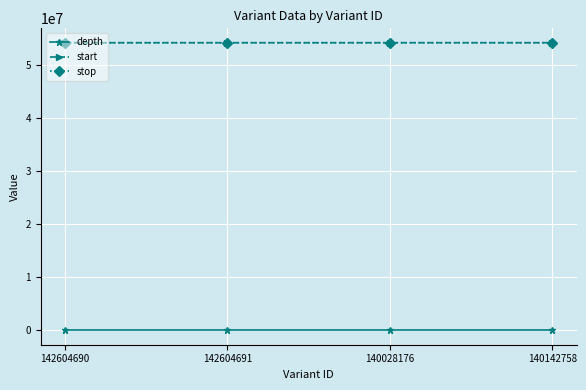

What are all the series names shown in the legend?

depth, start, stop